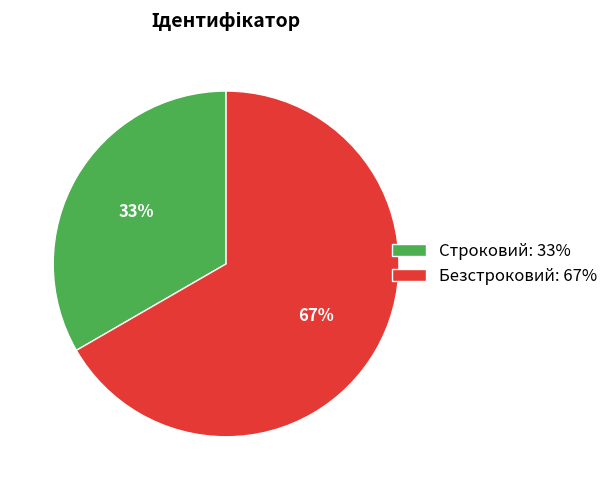

Between Безстроковий: 67% and Строковий: 33%, which is larger?

Безстроковий: 67%